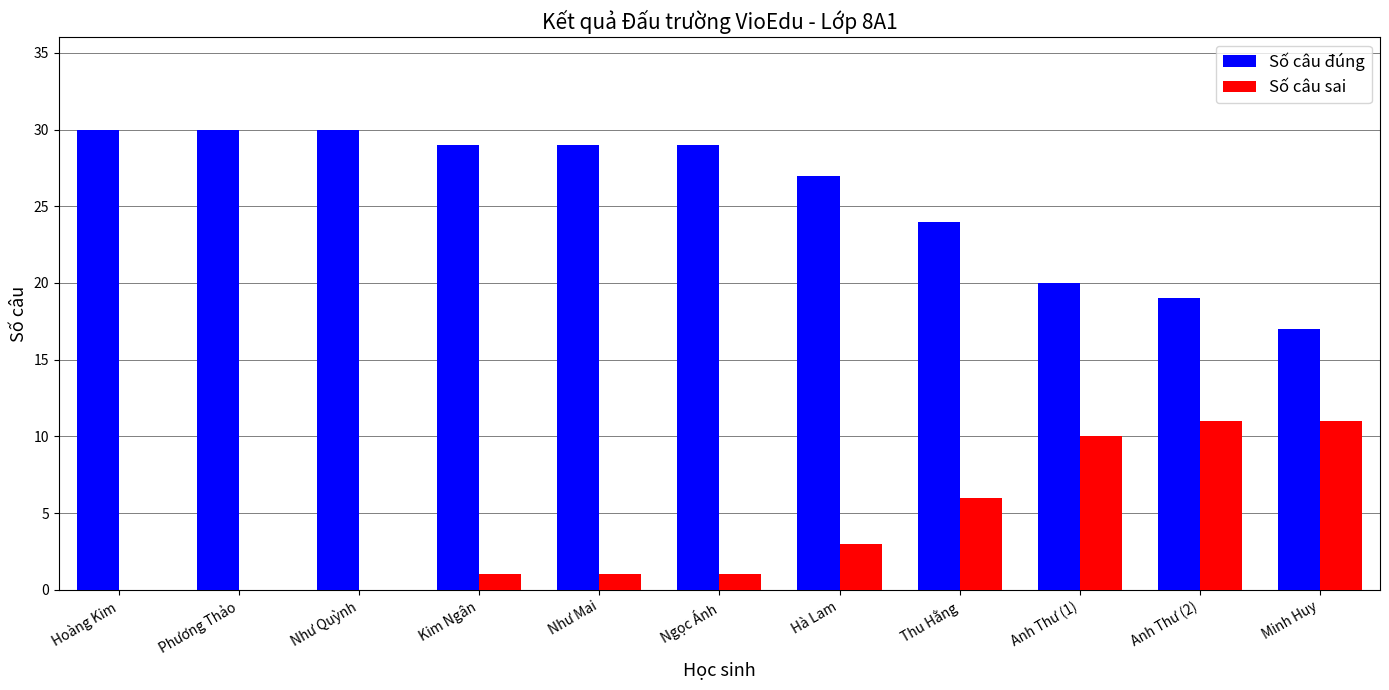

Reading right to left, list all the values displayed in this chart.

Số câu đúng: Minh Huy=17	Anh Thư (2)=19	Anh Thư (1)=20	Thu Hằng=24	Hà Lam=27	Ngọc Ánh=29	Như Mai=29	Kim Ngân=29	Như Quỳnh=30	Phương Thảo=30	Hoàng Kim=30
Số câu sai: Minh Huy=11	Anh Thư (2)=11	Anh Thư (1)=10	Thu Hằng=6	Hà Lam=3	Ngọc Ánh=1	Như Mai=1	Kim Ngân=1	Như Quỳnh=0	Phương Thảo=0	Hoàng Kim=0